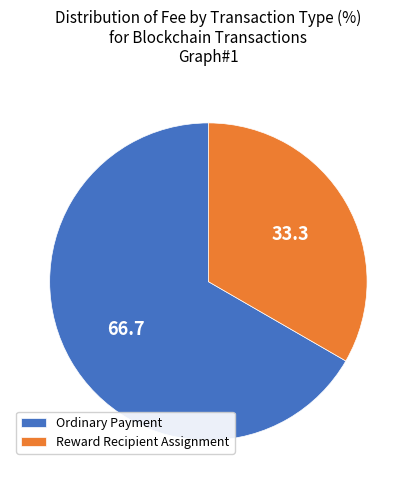

Which category has the smallest portion of the pie?

Reward Recipient Assignment